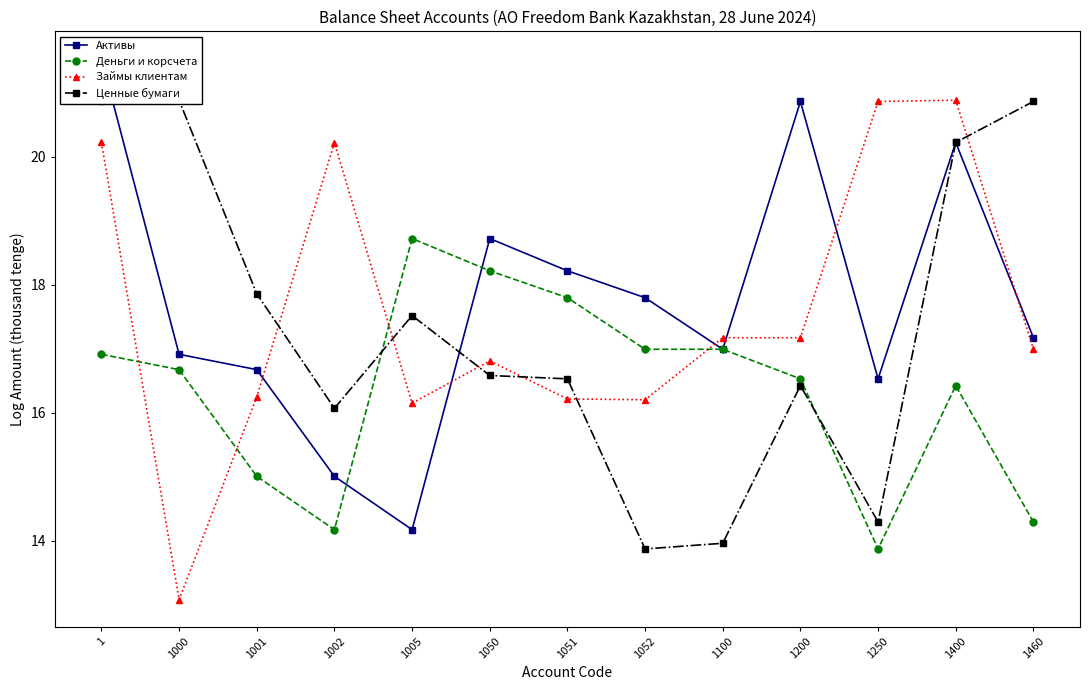

What is the spread (max minus min) of values at 1000?

7.8